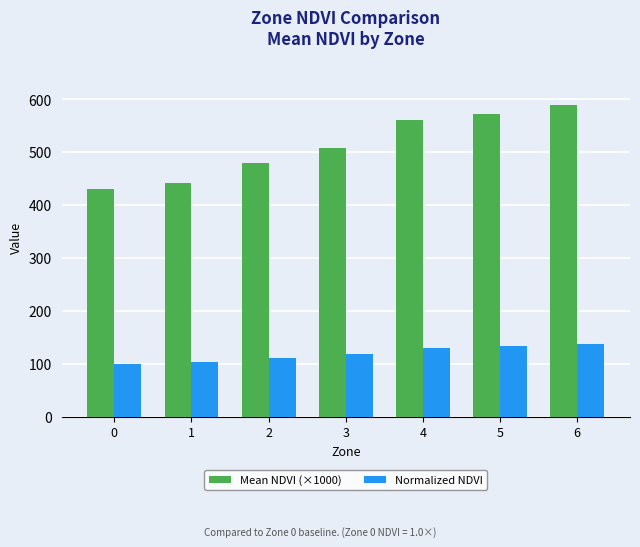

What is the greatest value displayed?

589.6